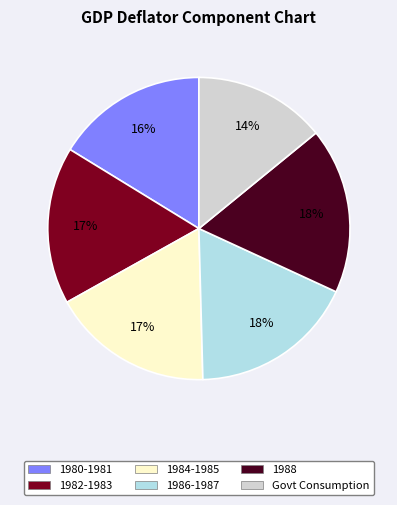

Is there a majority slice in this chart?

No